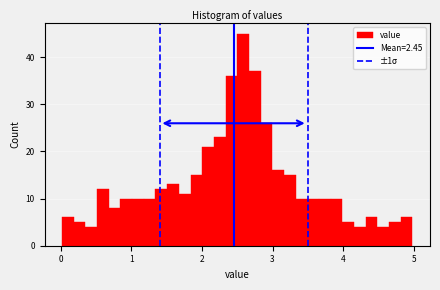

Read against the x-axis, roughly where is the centre of the tallest bar?

2.6